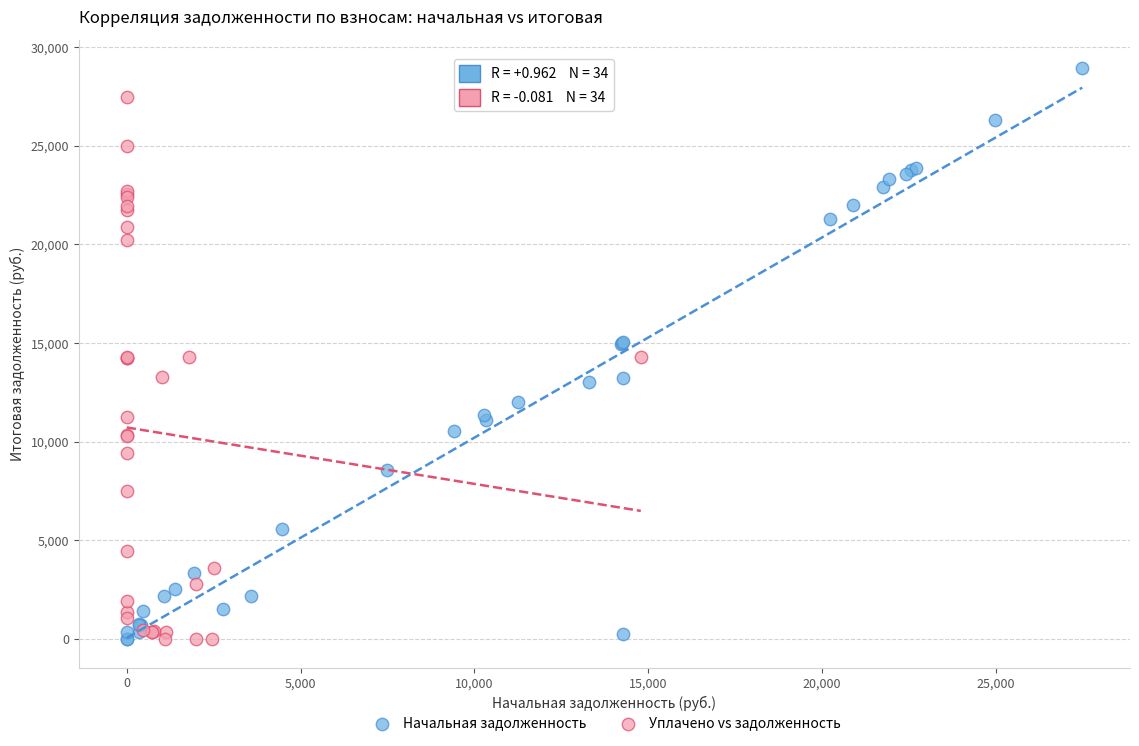

Which series has the largest Y range (max minus min)?

Начальная задолженность